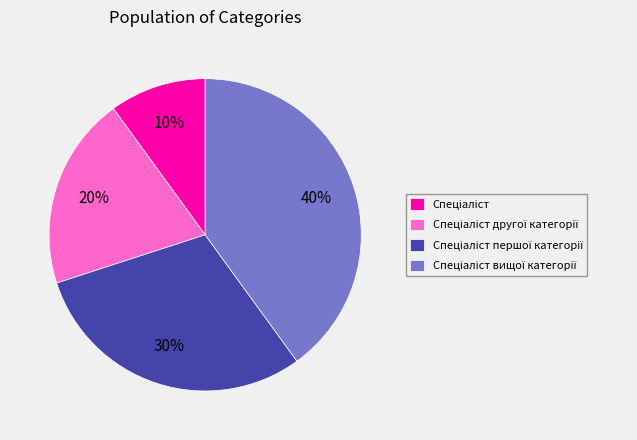

Is there any slice that represents more than half of the pie?

No